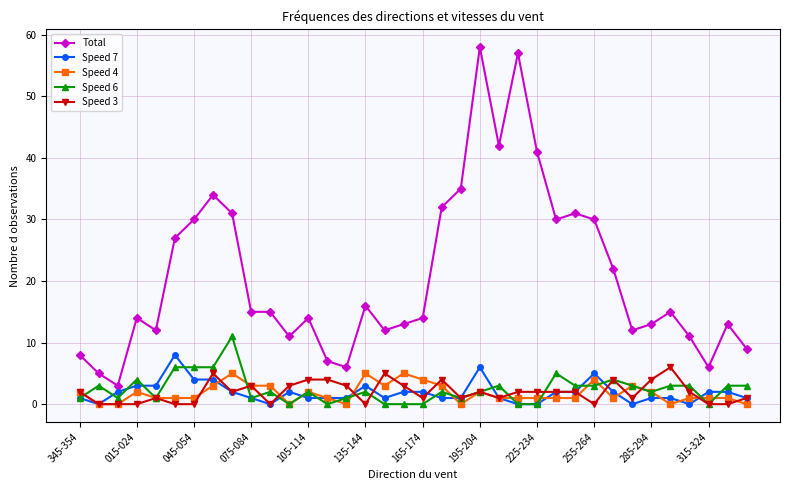

What is the average value of the Speed 3 series?

2